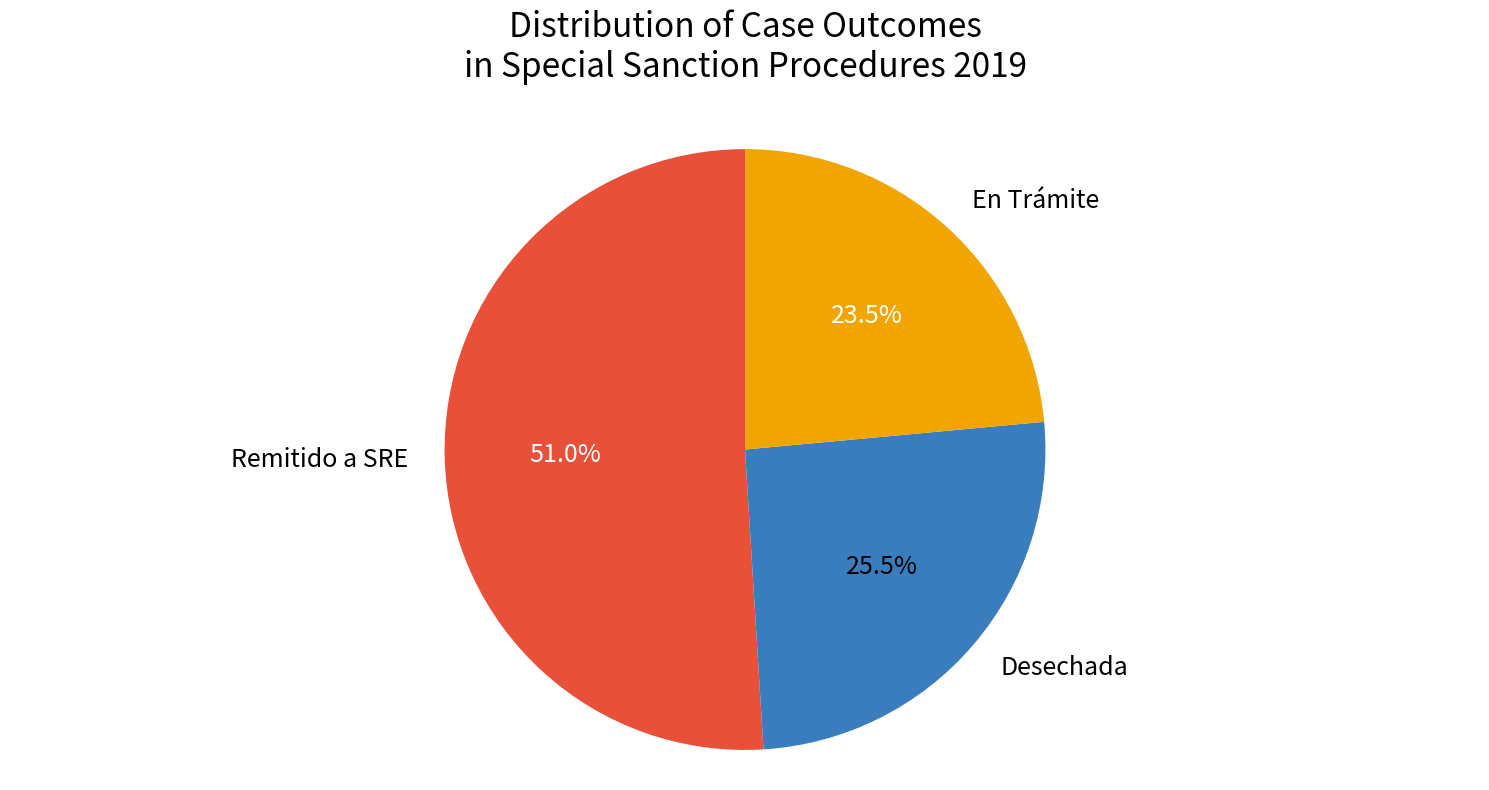

Is there a majority slice in this chart?

Yes